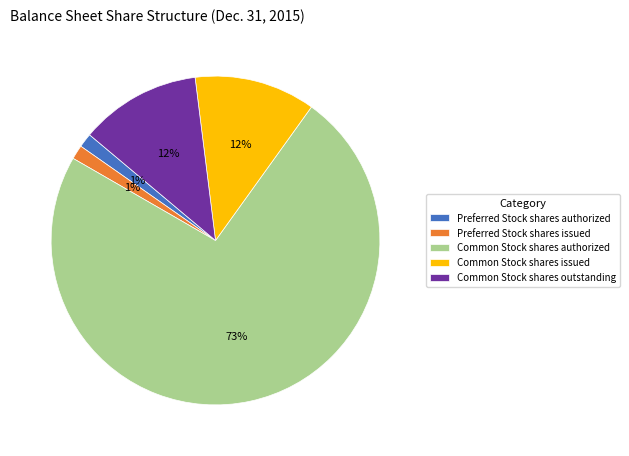

How many segments does this pie chart have?

5